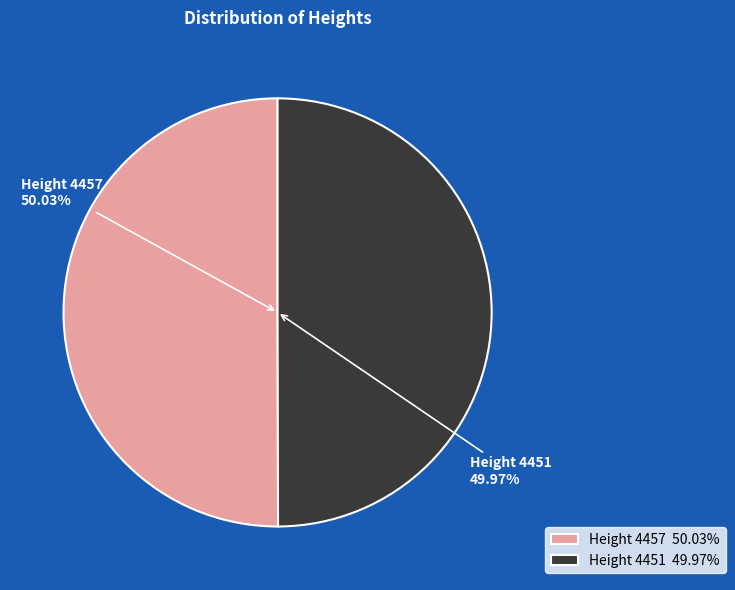

Is the sum of 4457 and 4451 greater than half?

Yes